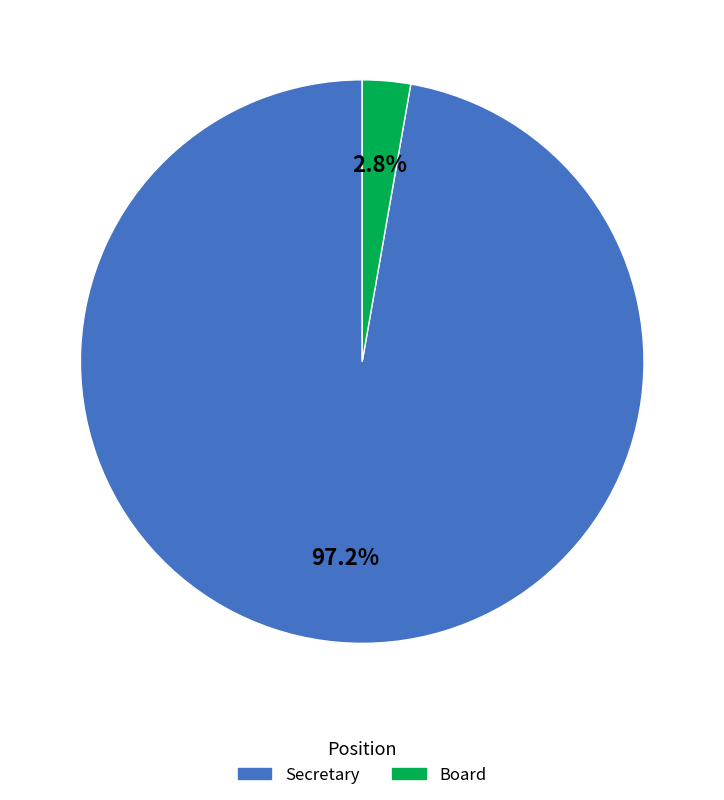

Which has a higher value, Secretary or Board?

Secretary